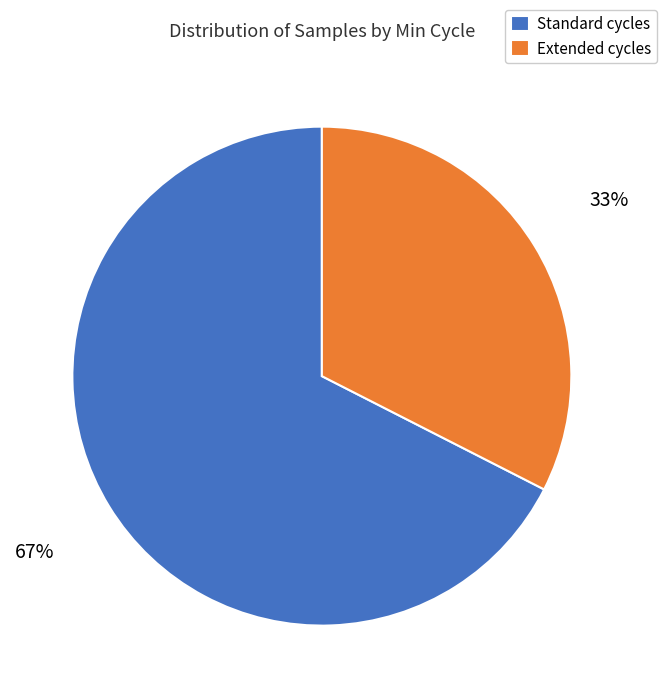

To the nearest percent, what is the average slice percentage?

50%